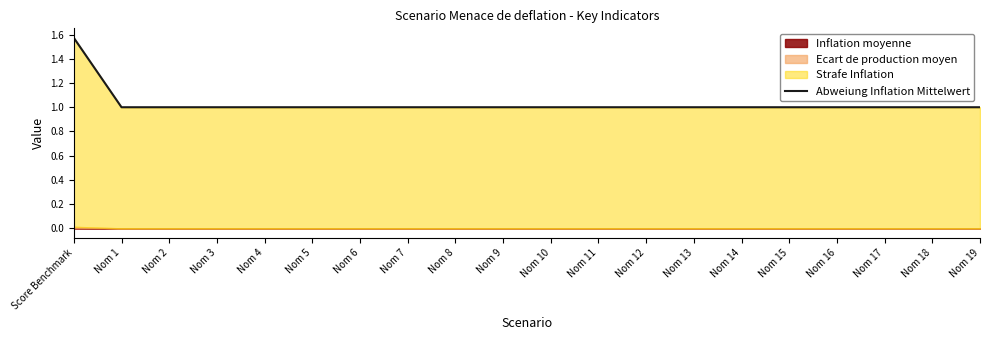

Which has a higher value, Nom 14 or Nom 7?

Nom 14